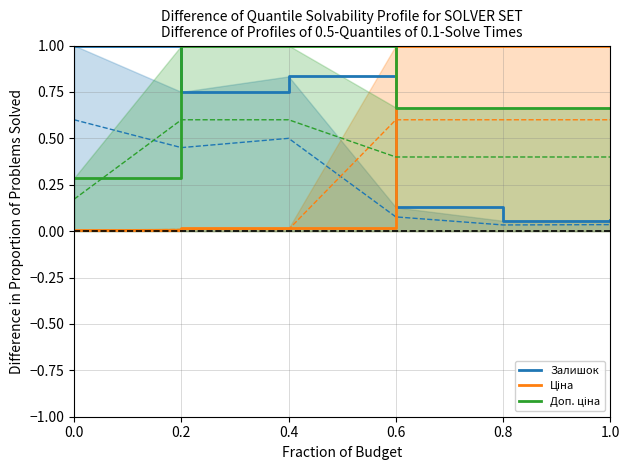

The Доп. ціна series shows 0.7 at 1.0. True or false?

True